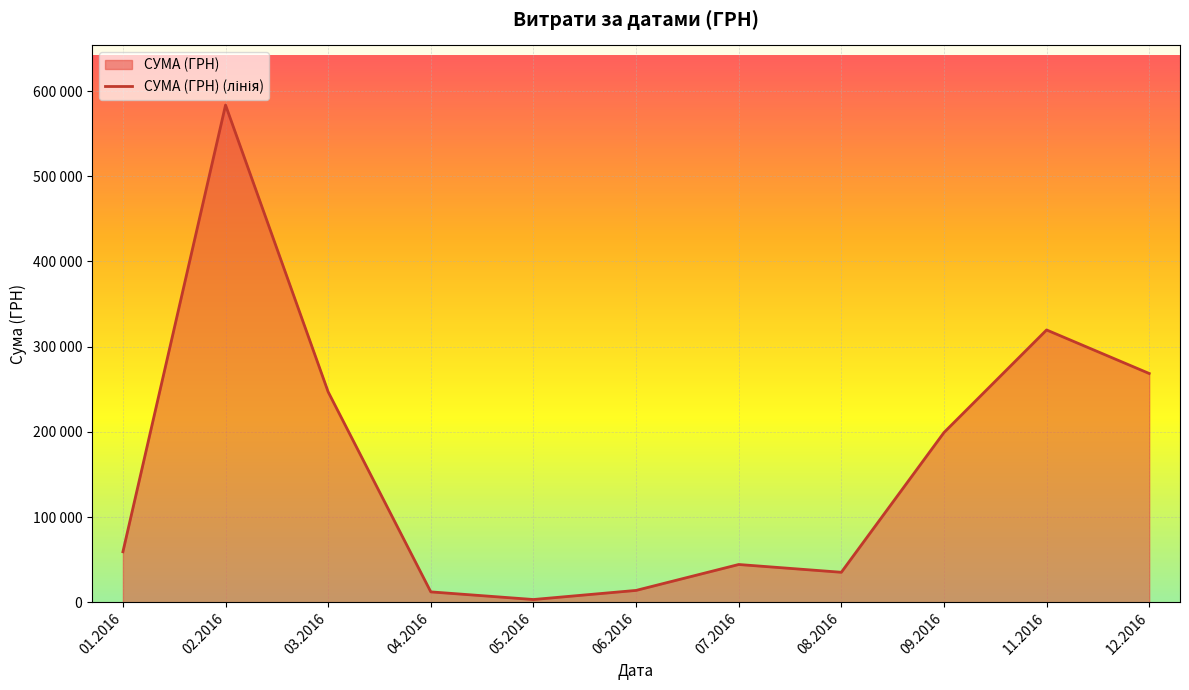

Which category has the lowest value across all series?

05.2016